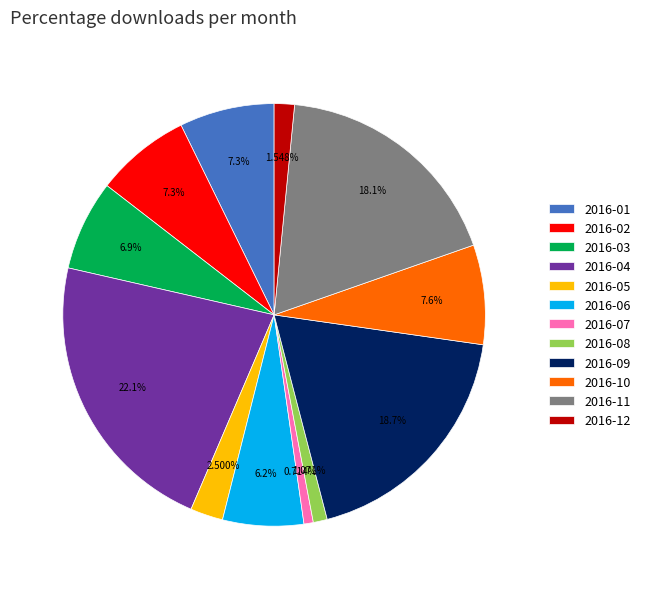

Is it true that 2016-07 is 1% of the pie?

True